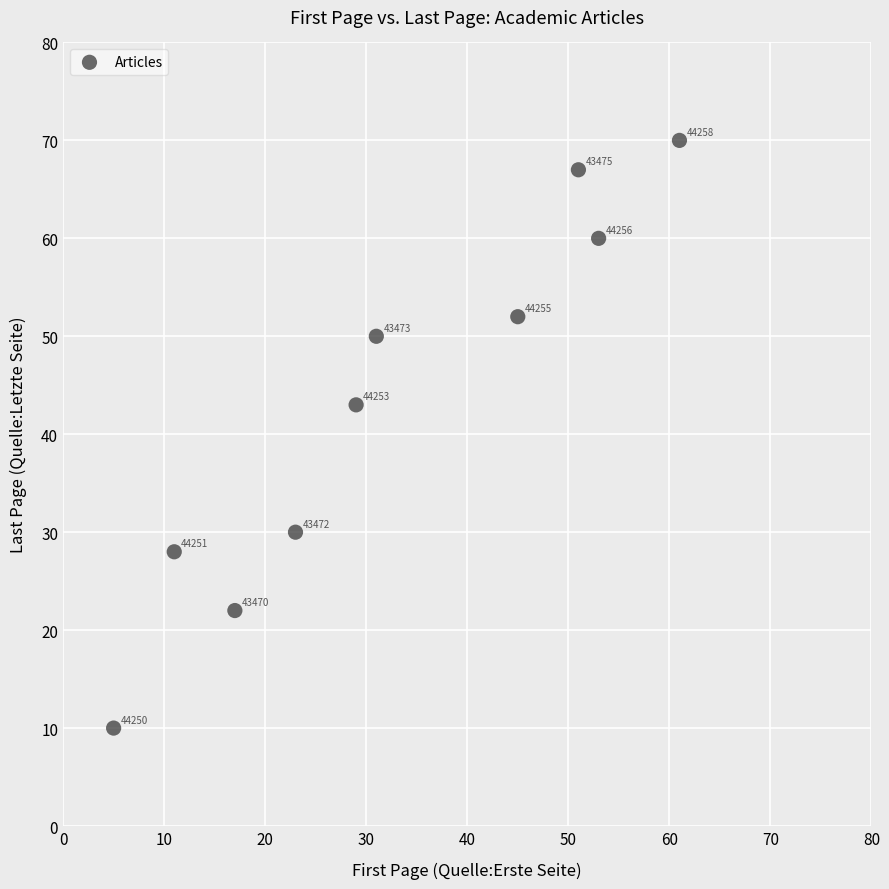

What Y value in the scatter plot is closest to 40?

43